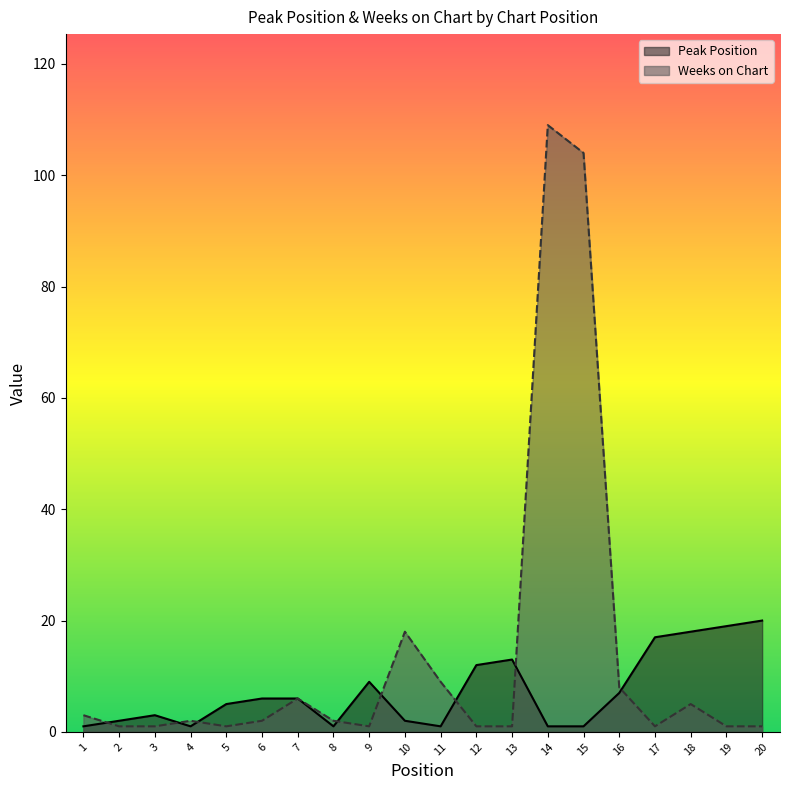

Reading left to right, transcribe all the data shown in this chart.

Peak Position: 1	2	3	1	5	6	6	1	9	2	1	12	13	1	1	7	17	18	19	20
Weeks on Chart: 3	1	1	2	1	2	6	2	1	18	9	1	1	109	104	8	1	5	1	1